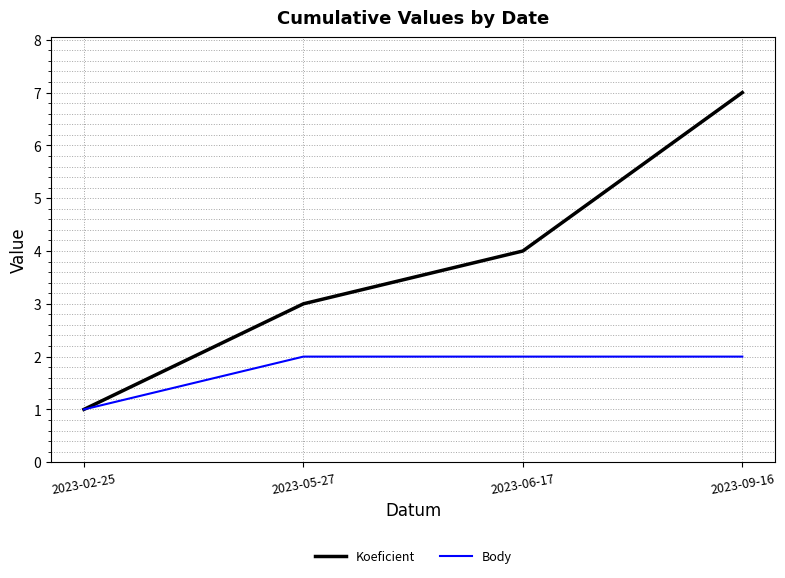

Rank the series at 2023-06-17 from highest to lowest value.

Koeficient, Body